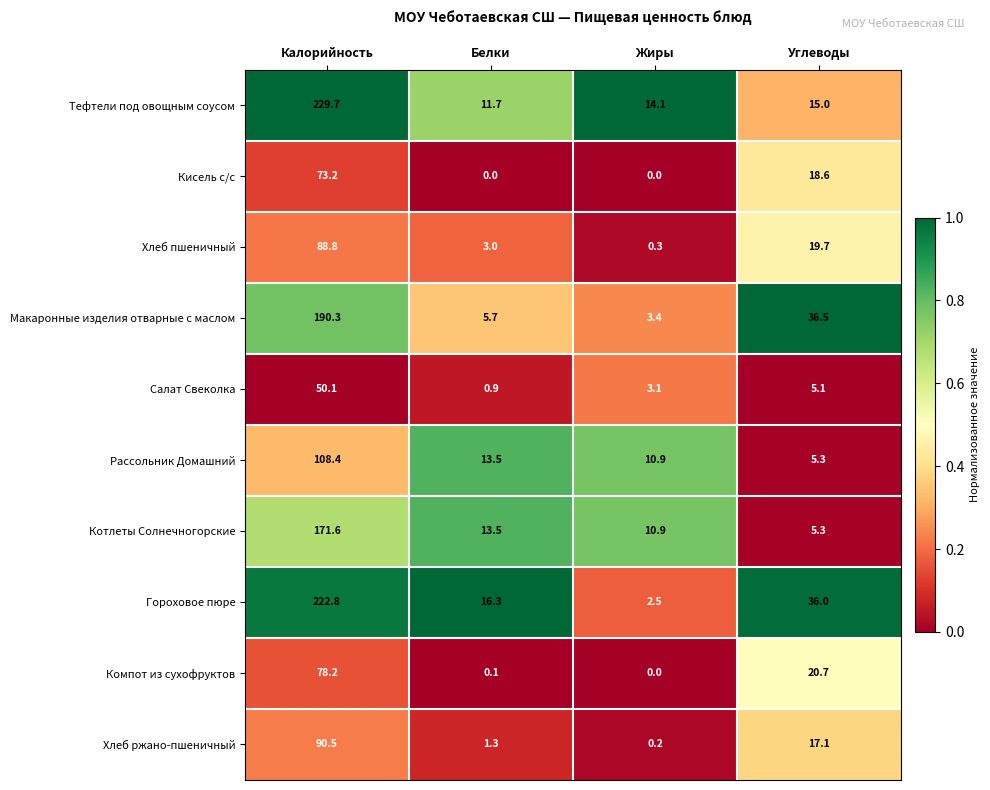

How many data points in Хлеб пшеничный are above 19?

2